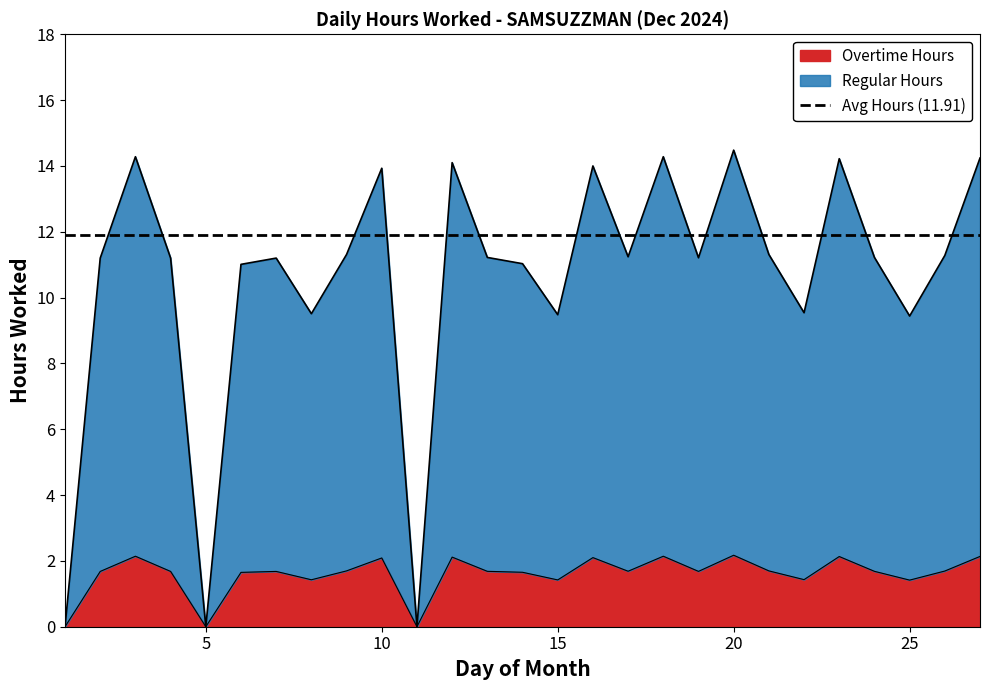

What is the change in value from 23 to 24?

-3.0